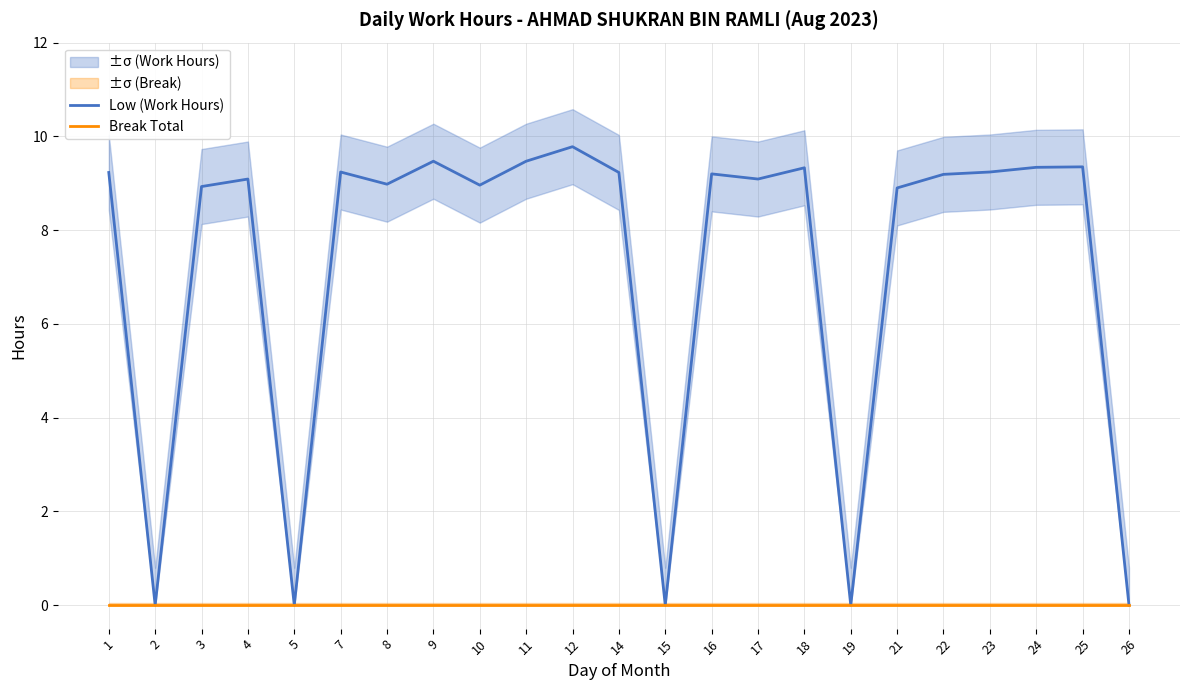

Reading right to left, list all the values displayed in this chart.

Low (Work Hours): 26=0.0	25=9.3	24=9.3	23=9.2	22=9.2	21=8.9	19=0.0	18=9.3	17=9.1	16=9.2	15=0.0	14=9.2	12=9.8	11=9.5	10=9.0	9=9.5	8=9.0	7=9.2	5=0.0	4=9.1	3=8.9	2=0.0	1=9.2
Break Total: 26=0.0	25=0.0	24=0.0	23=0.0	22=0.0	21=0.0	19=0.0	18=0.0	17=0.0	16=0.0	15=0.0	14=0.0	12=0.0	11=0.0	10=0.0	9=0.0	8=0.0	7=0.0	5=0.0	4=0.0	3=0.0	2=0.0	1=0.0